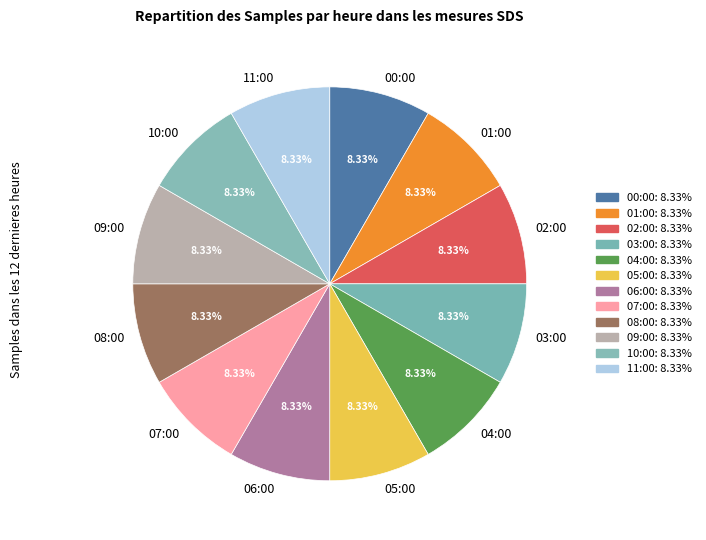

What percentage is the 02:00 slice, to the nearest percent?

8%